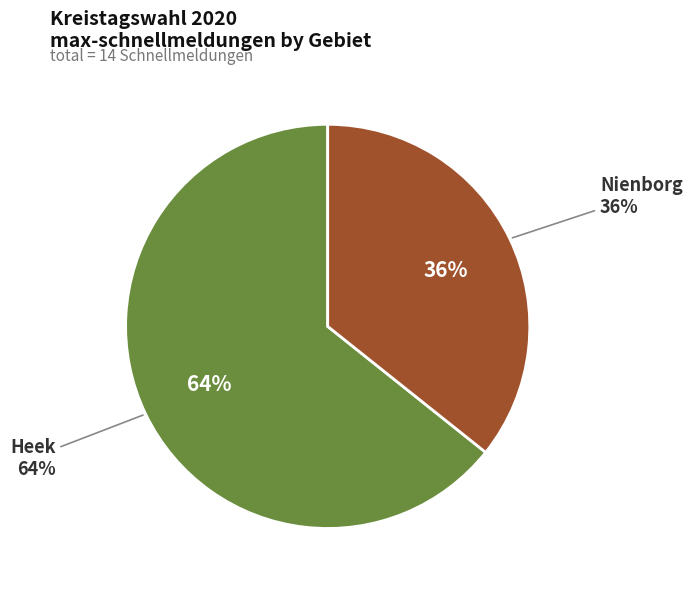

What is the majority slice?

Heek